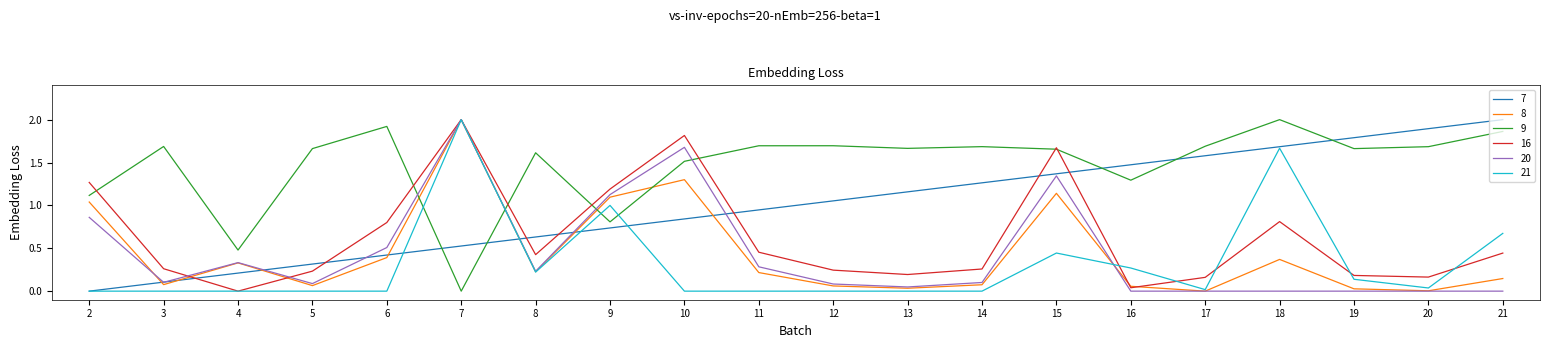

At which category is the sum across all series the highest?

7